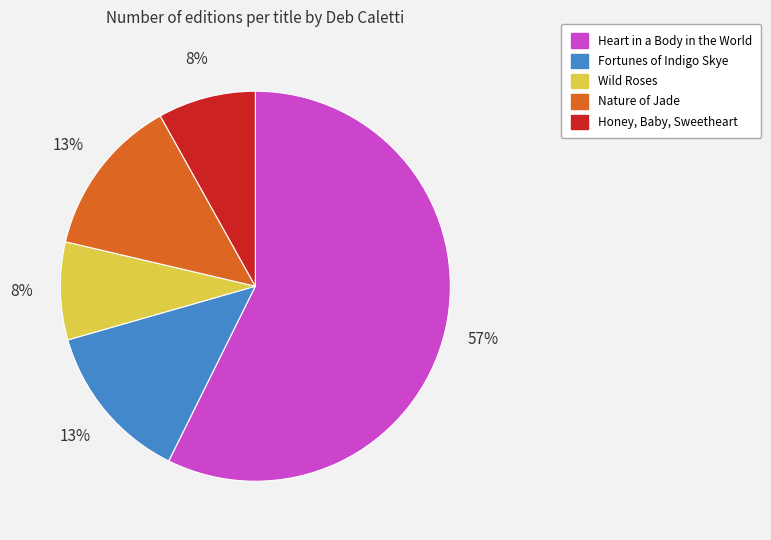

Which category has the biggest portion of the pie?

Heart in a Body in the World